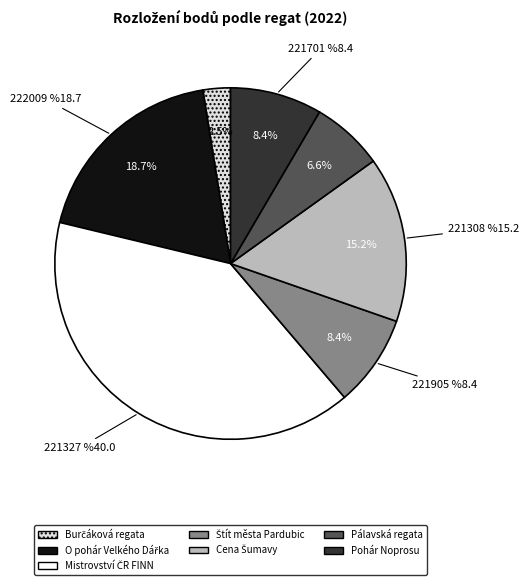

What is the total percentage of 222009 and 221308?

34.0%